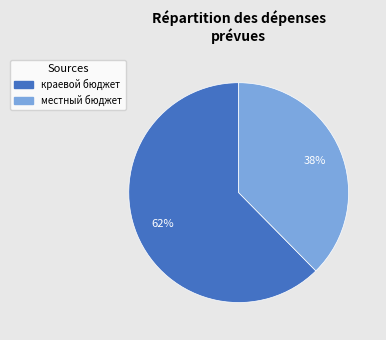

Is there a majority slice in this chart?

Yes